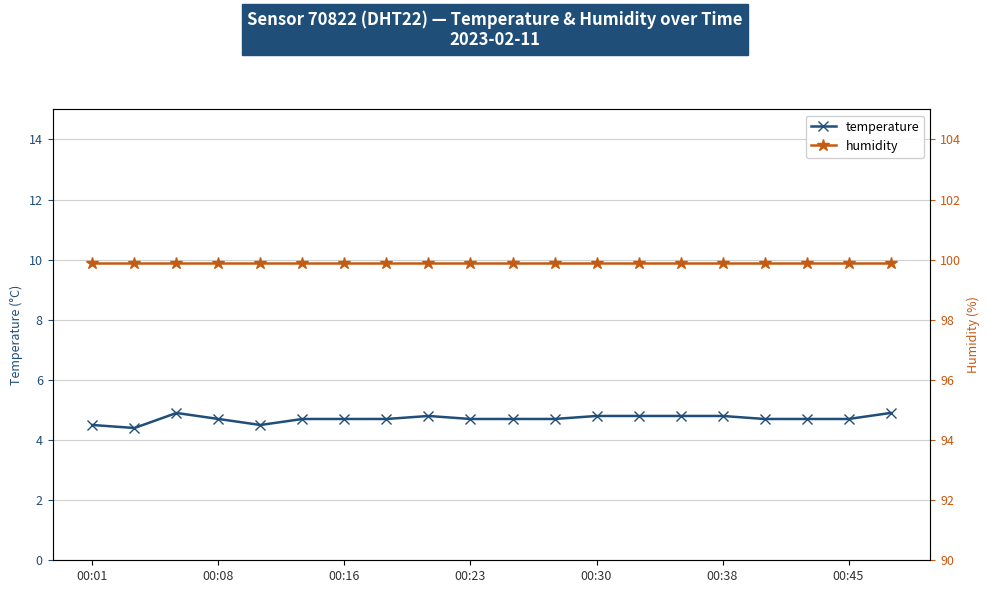

The value of temperature at 00:16 is 4.7. True or false?

True